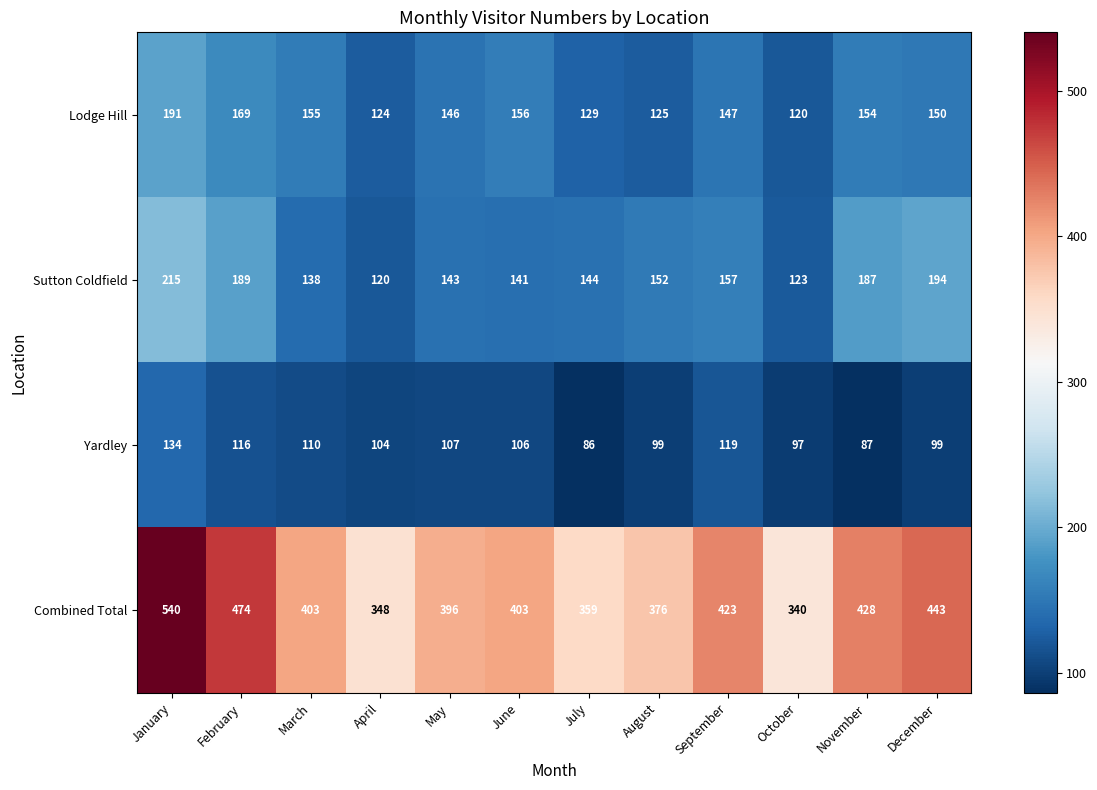

Where is Combined Total nearest to the value 440?

December